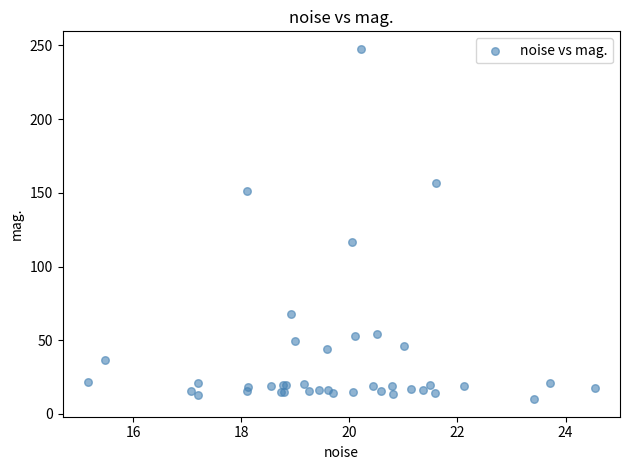

What Y value in the scatter plot is closest to 128?

116.7